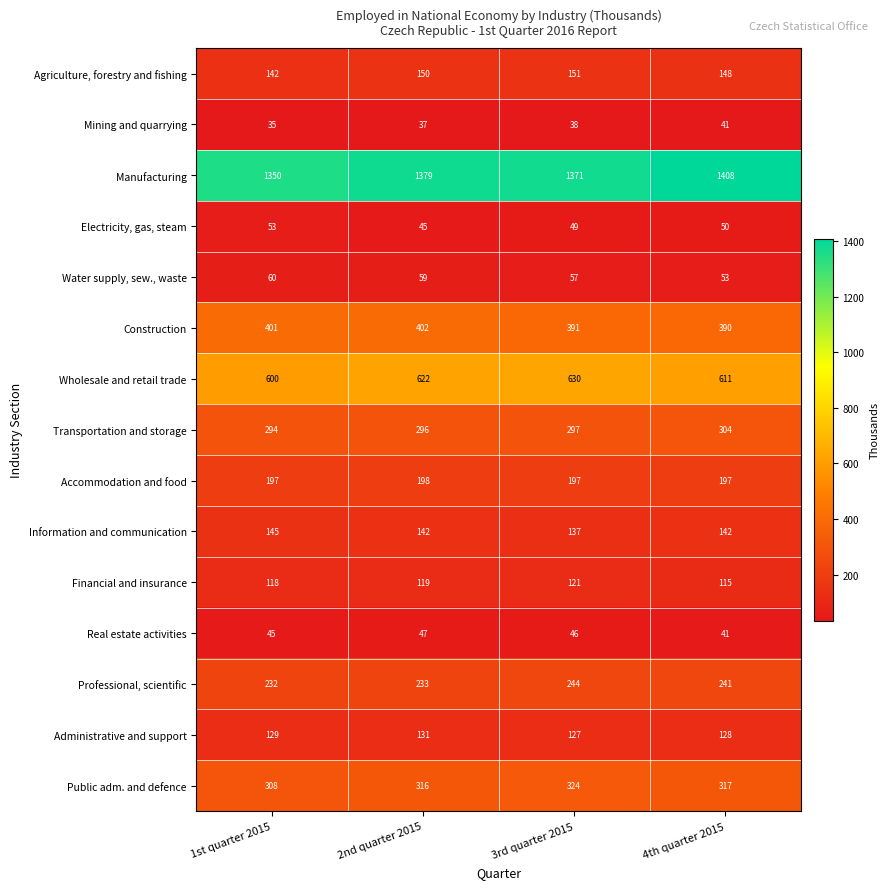

What is the sum of all Administrative and support values?

515